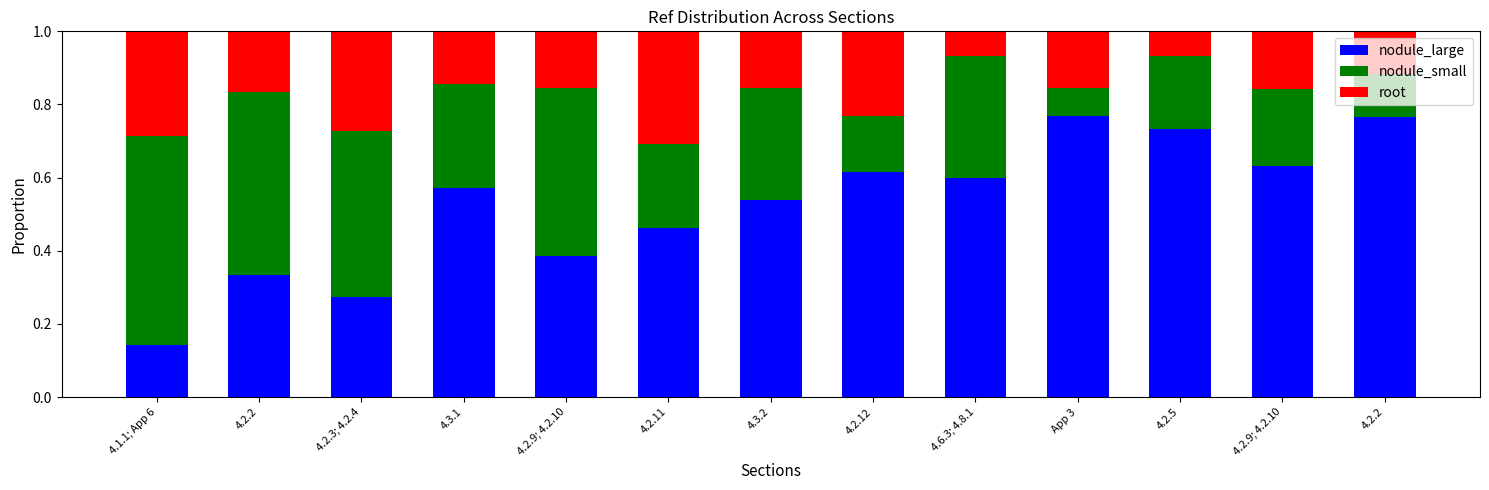

How many bars are there in total?

13